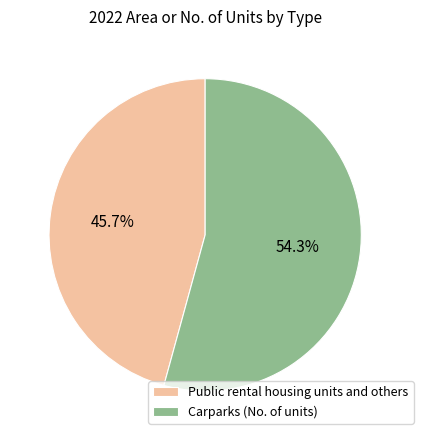

To the nearest percent, what is the combined percentage of Public rental housing units and others and Carparks (No. of units)?

100%